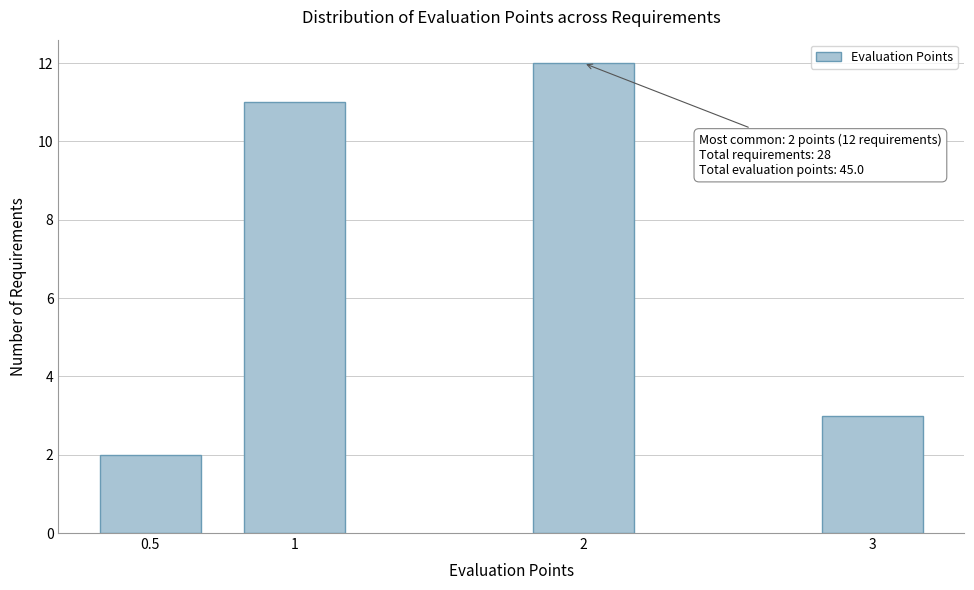

Reading left to right, list all the values displayed in this chart.

2	11	12	3